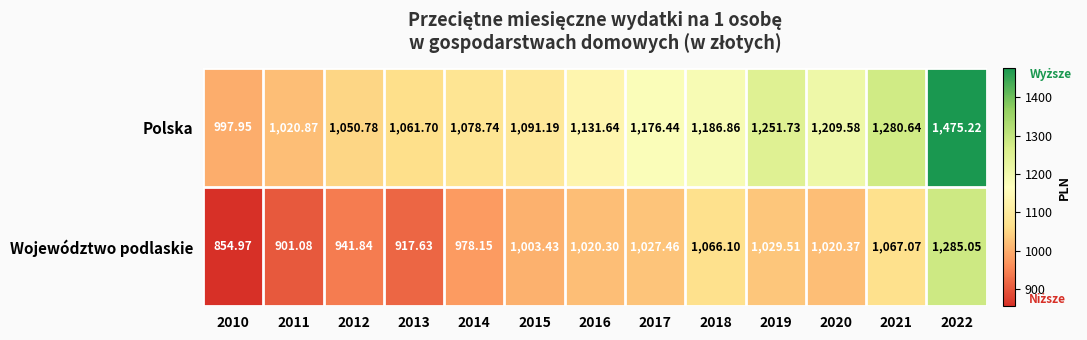

Which series changed the most between 2013 and 2016?

Województwo podlaskie